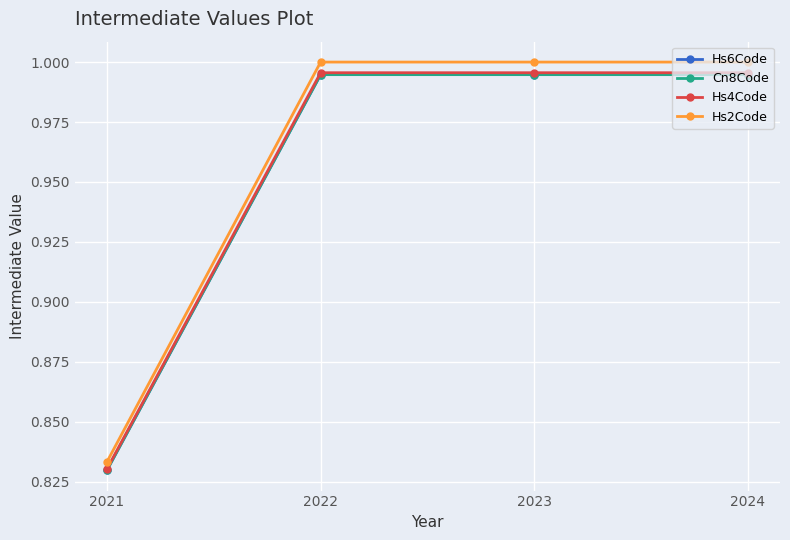

True or false: Hs6Code has more than 2 points higher than both neighbors.

False